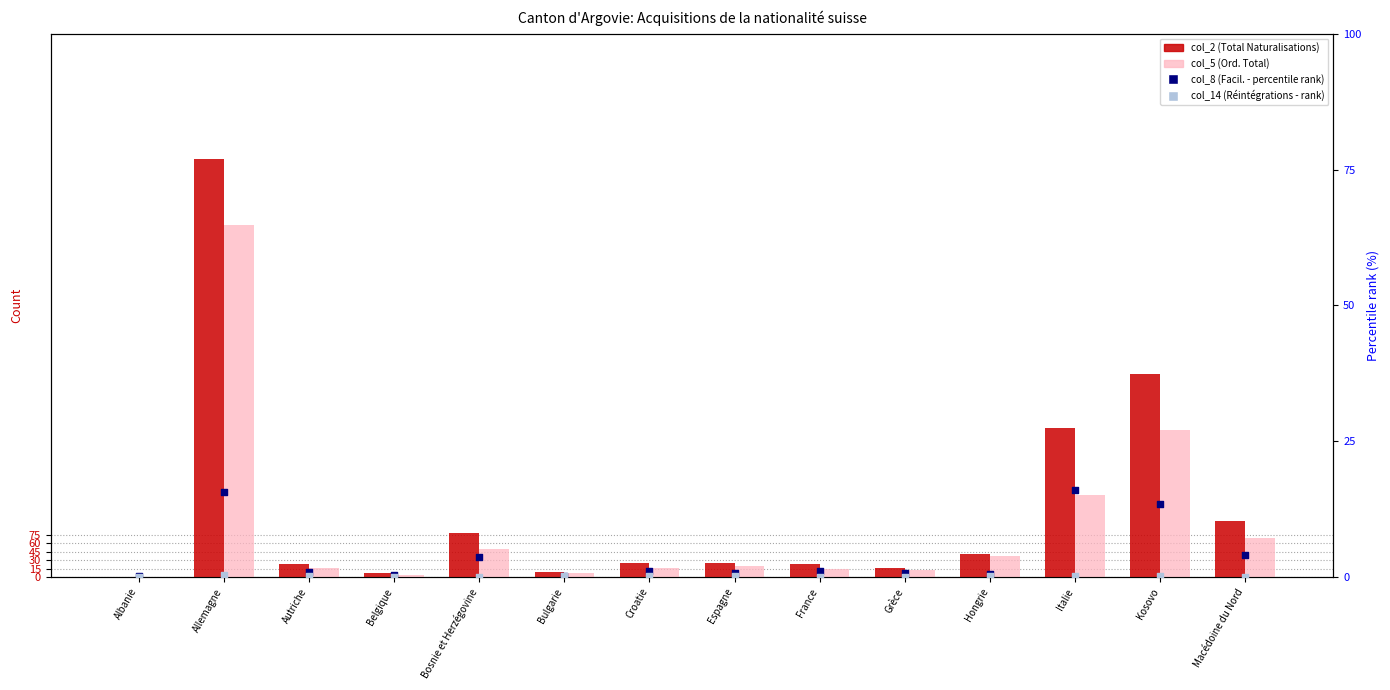

What are all the series names shown in the legend?

col_2 (Total Naturalisations), col_5 (Ord. Total), col_8 (Facil. - percentile rank), col_14 (Réintégrations - rank)